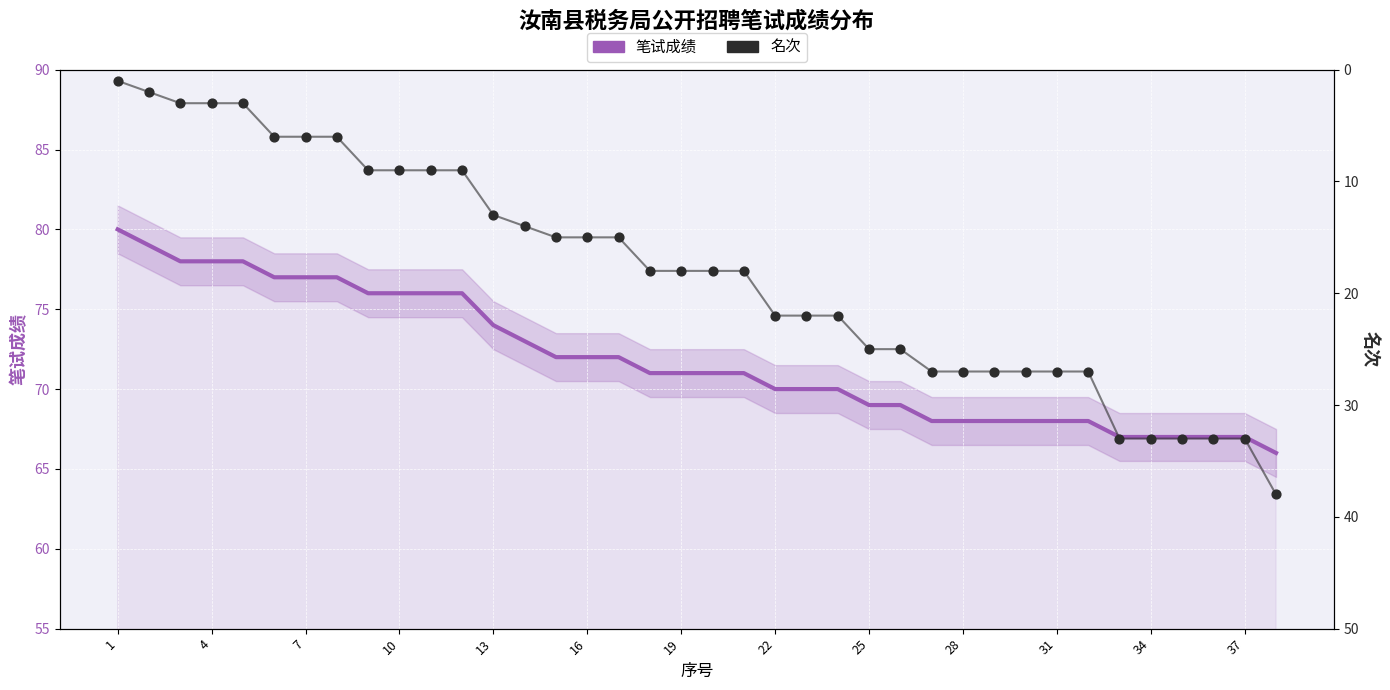

Which series has the largest total across all categories?

笔试成绩